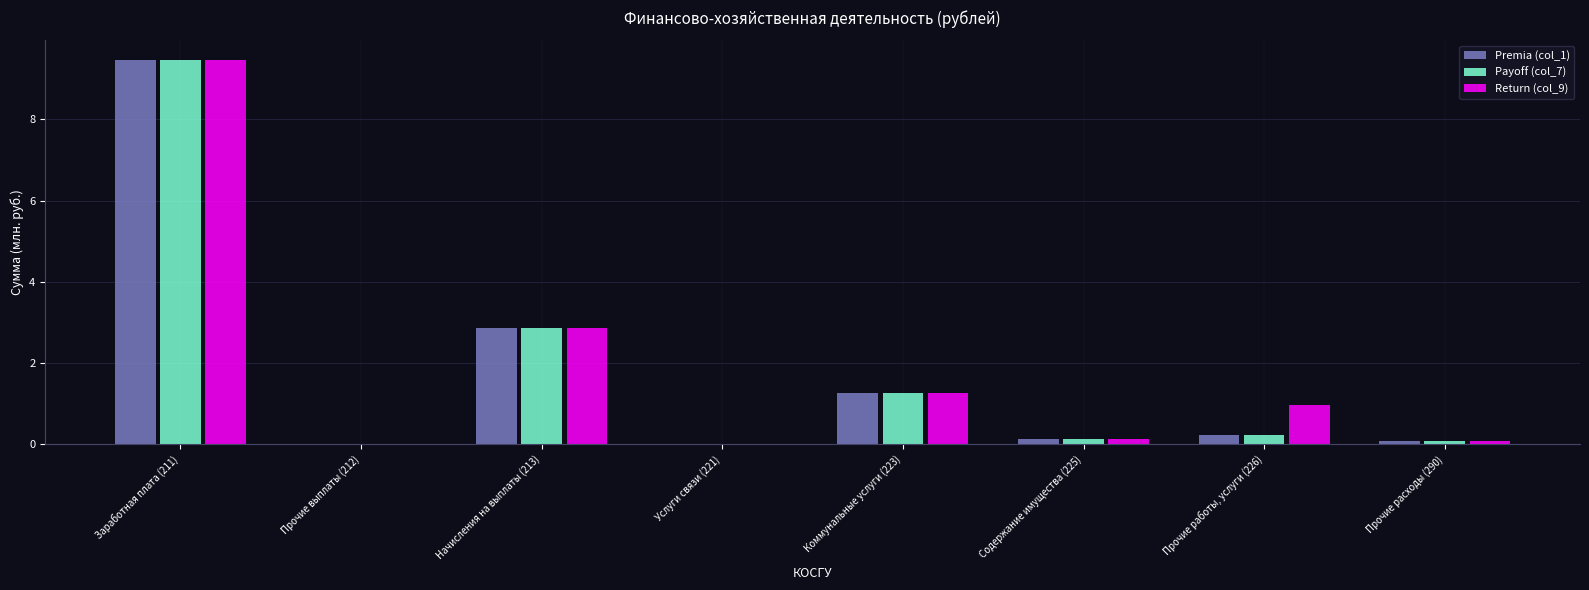

The Payoff (col_7) series shows 2.0 at Коммунальные услуги (223). True or false?

False